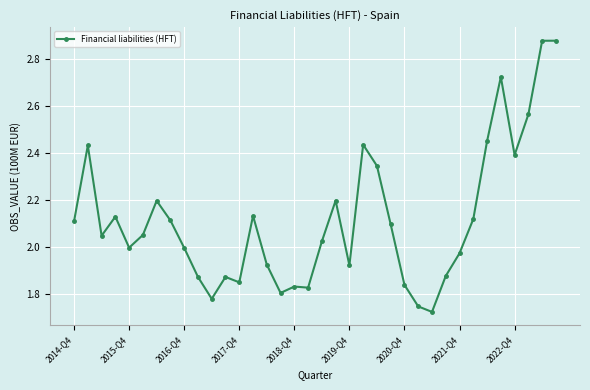

Does the chart display data point markers on the line(s)?

Yes